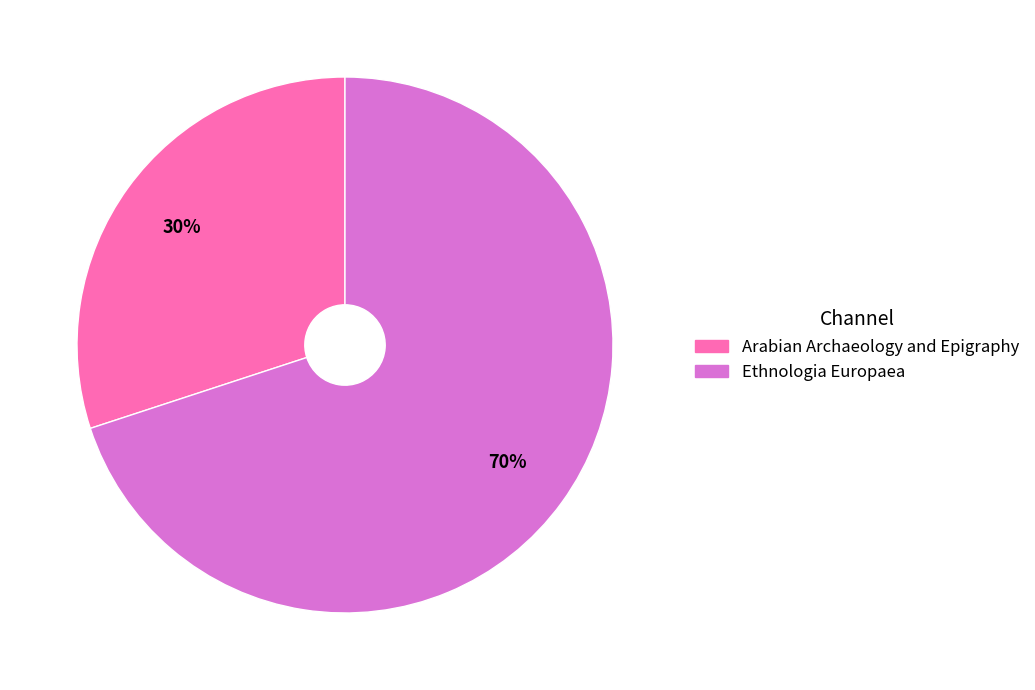

To the nearest percent, what is the difference between the Ethnologia Europaea and Arabian Archaeology and Epigraphy slice percentages?

40%